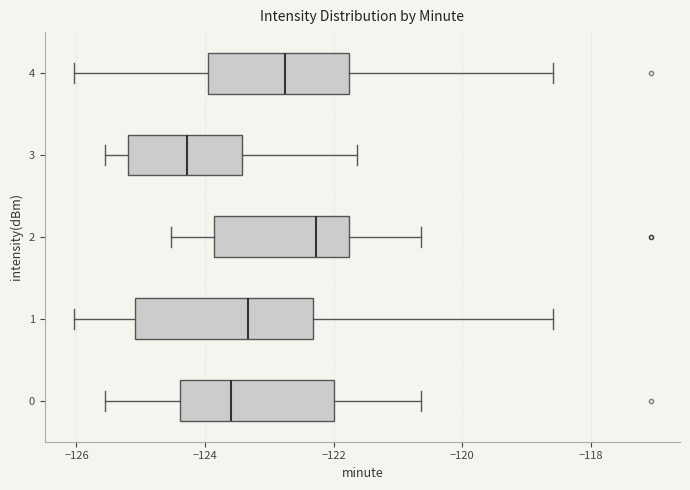

Which box has the furthest to the left median line?

3